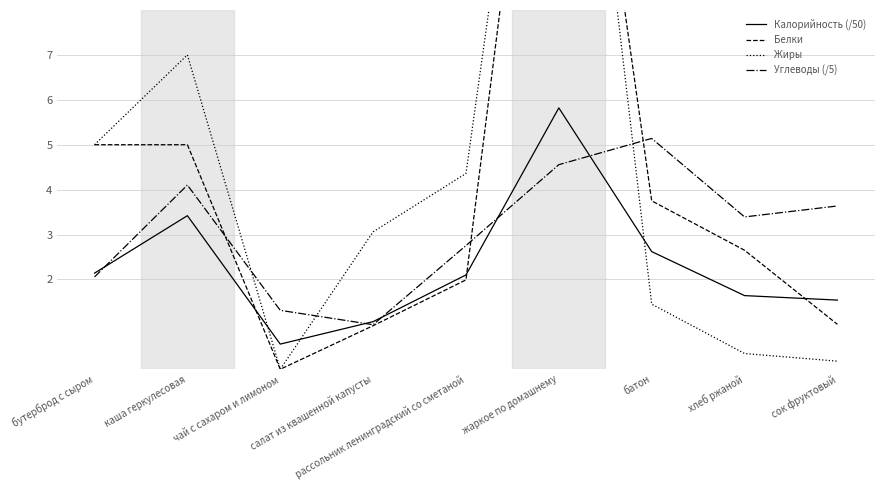

What is the difference between the maximum and minimum values in the Углеводы (/5) series?

4.1